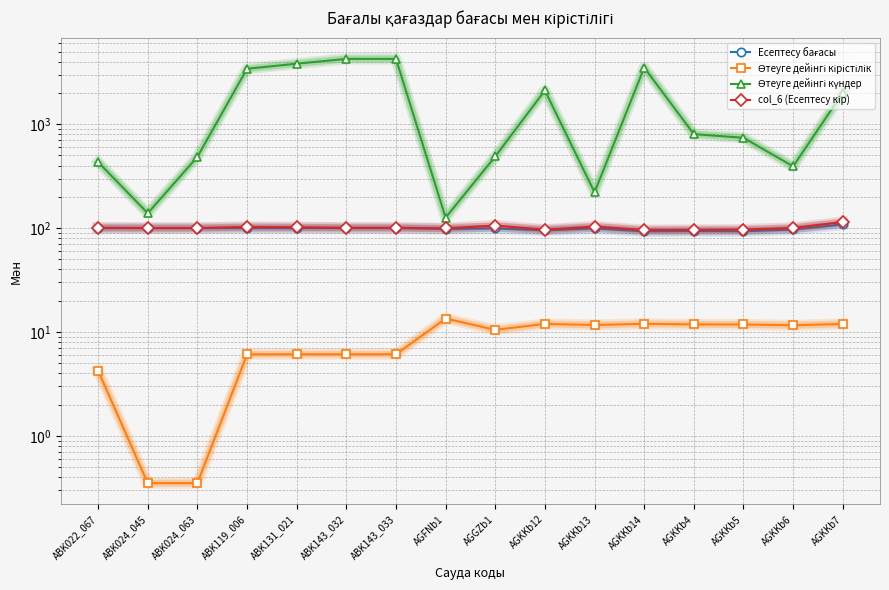

True or false: Есептесу бағасы has more than 2 interior local peaks.

True